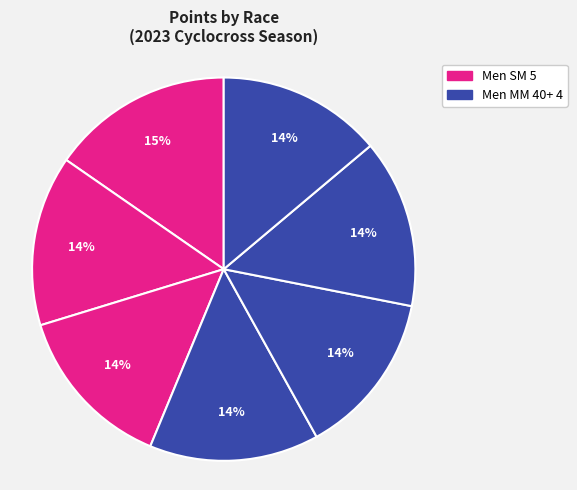

Count the number of slices in the pie.

7